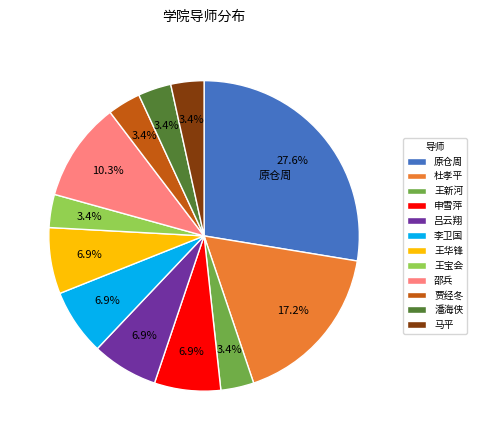

Approximately how many times larger is the value at 吕云翔 compared to 李卫国?

1.0